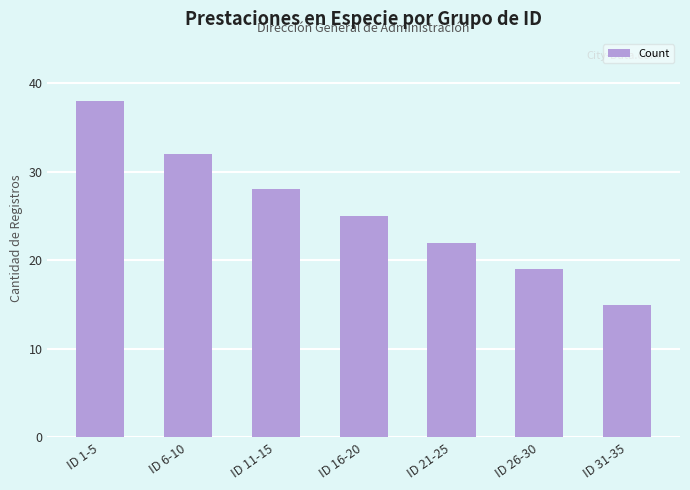

What is the sum of all values?

179